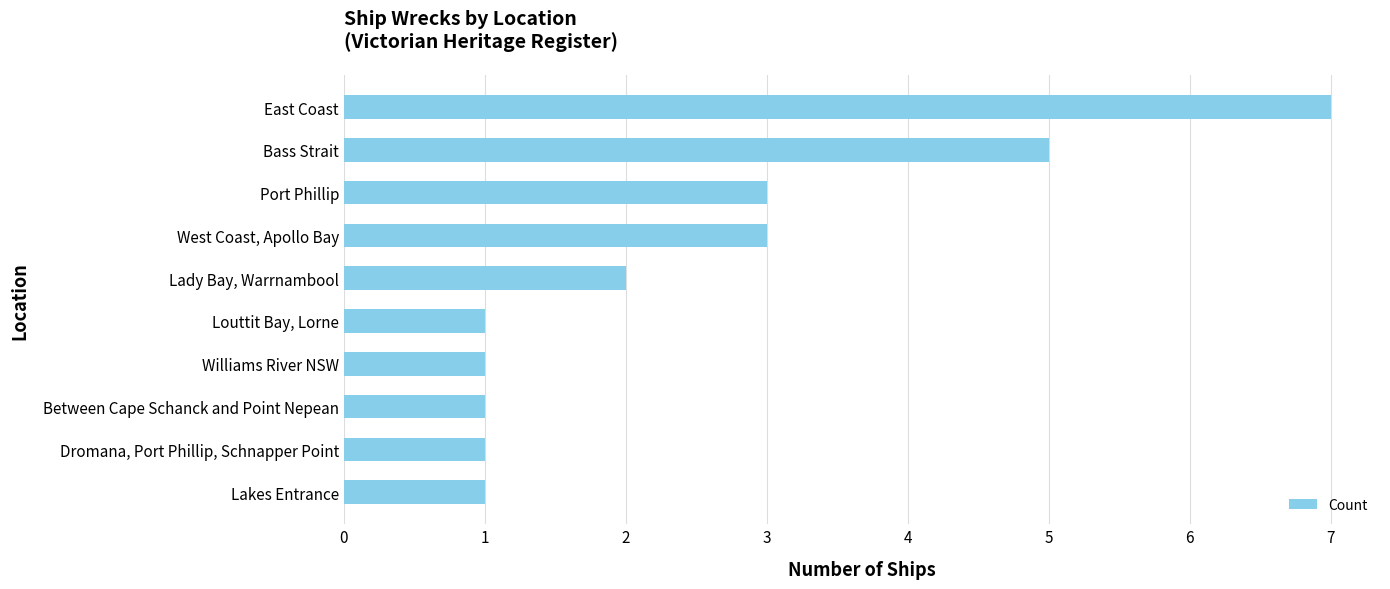

Count the number of categories in the chart.

10